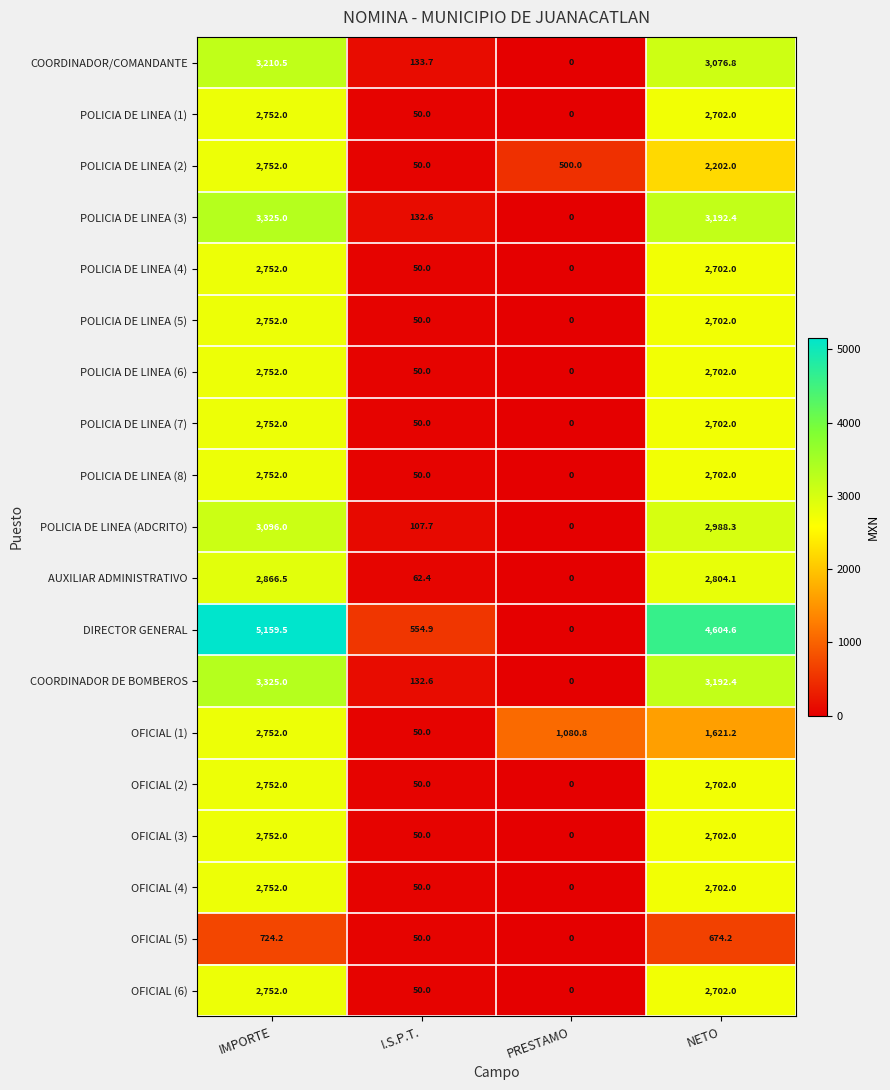

Which label corresponds to the largest value in the chart?

IMPORTE